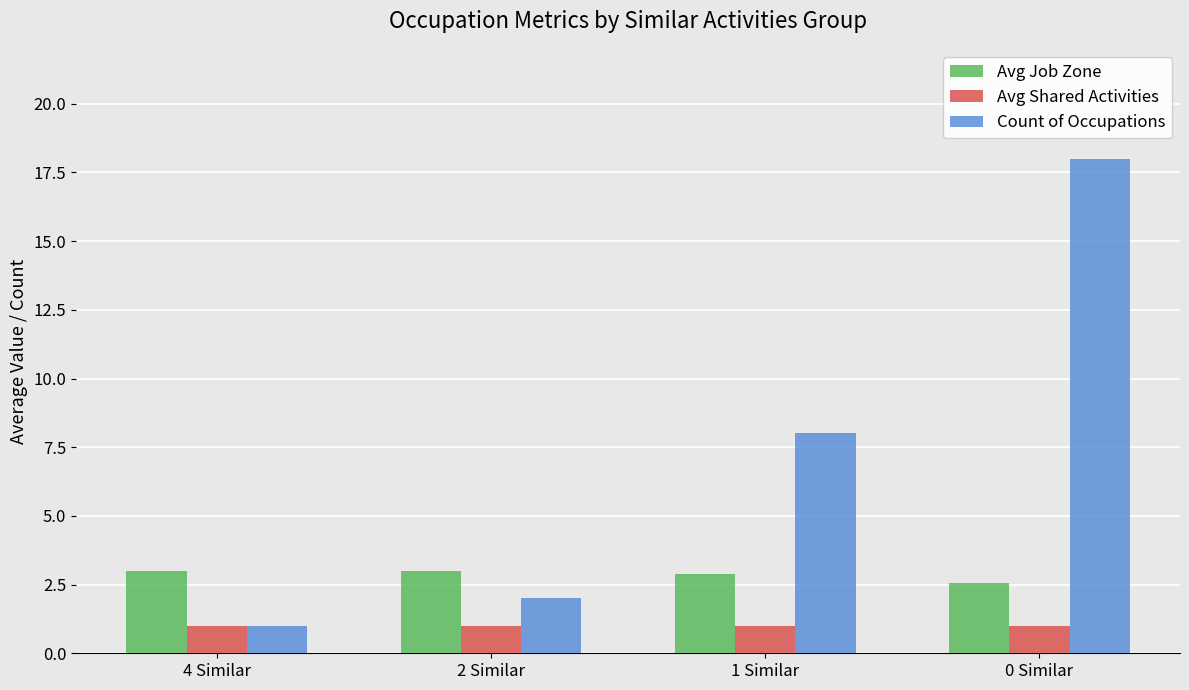

How many bars are there in total?

12